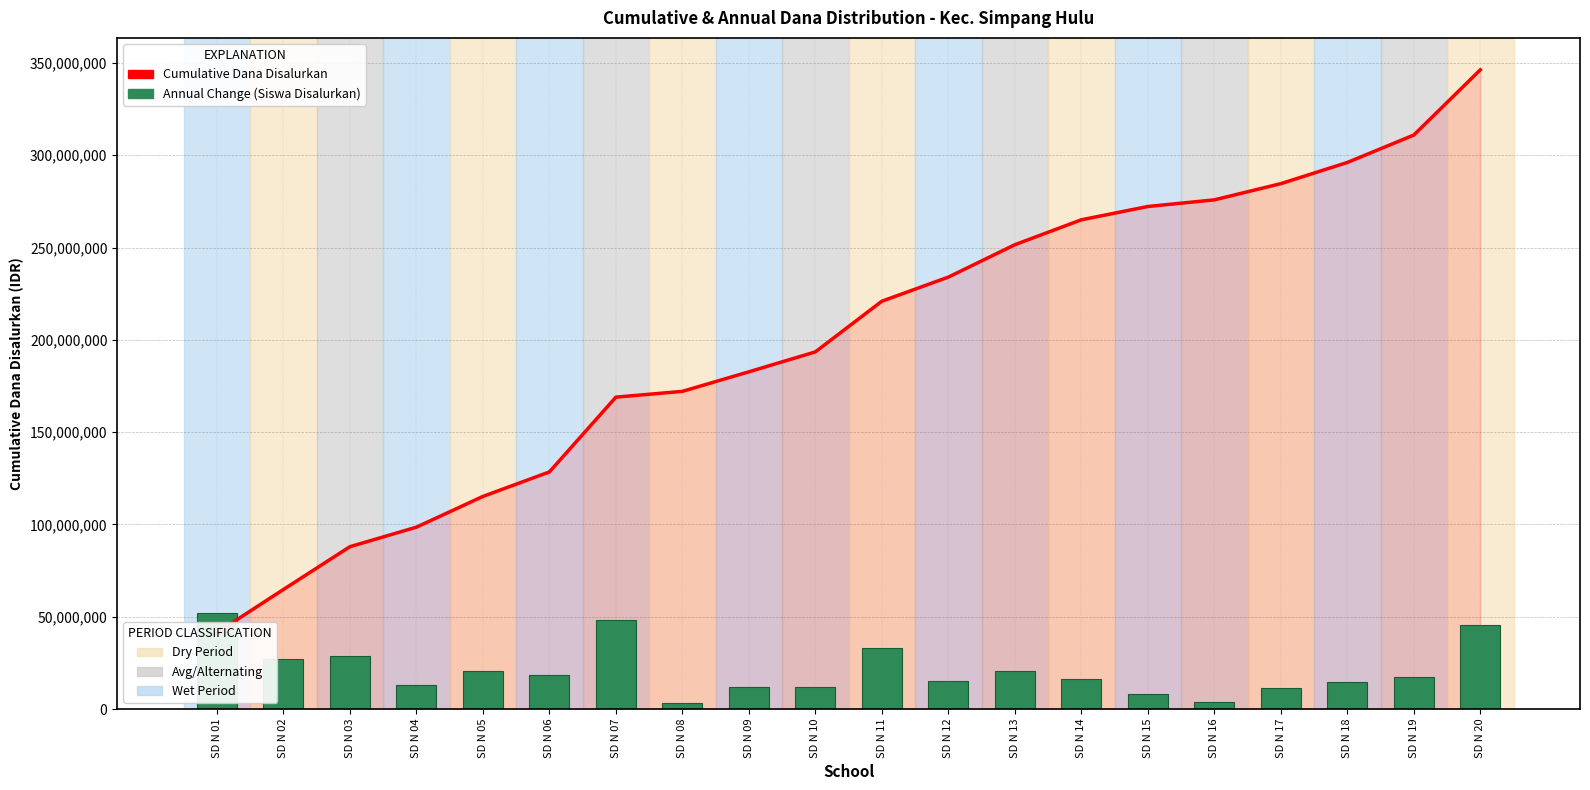

Which category has the highest value in the Annual Change (Siswa Disalurkan) series?

SD N 01